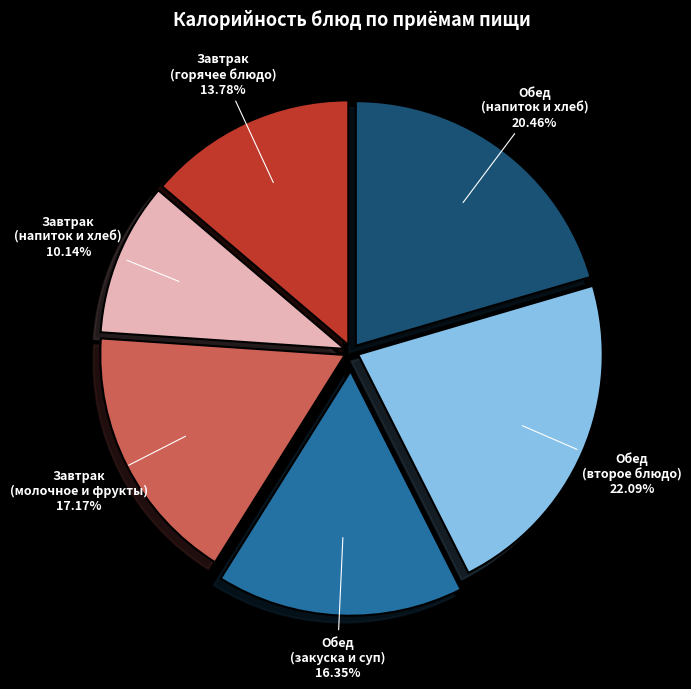

Is there any slice that represents more than half of the pie?

No